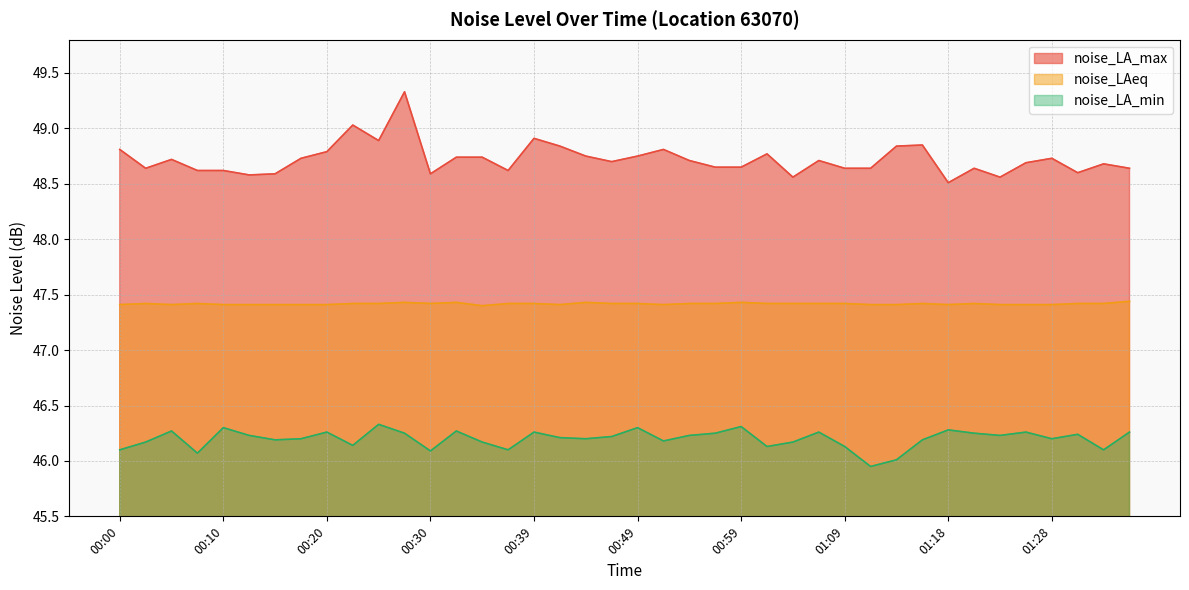

Is the value of noise_LA_max at 00:08 greater than the value of noise_LA_min at 00:17?

Yes